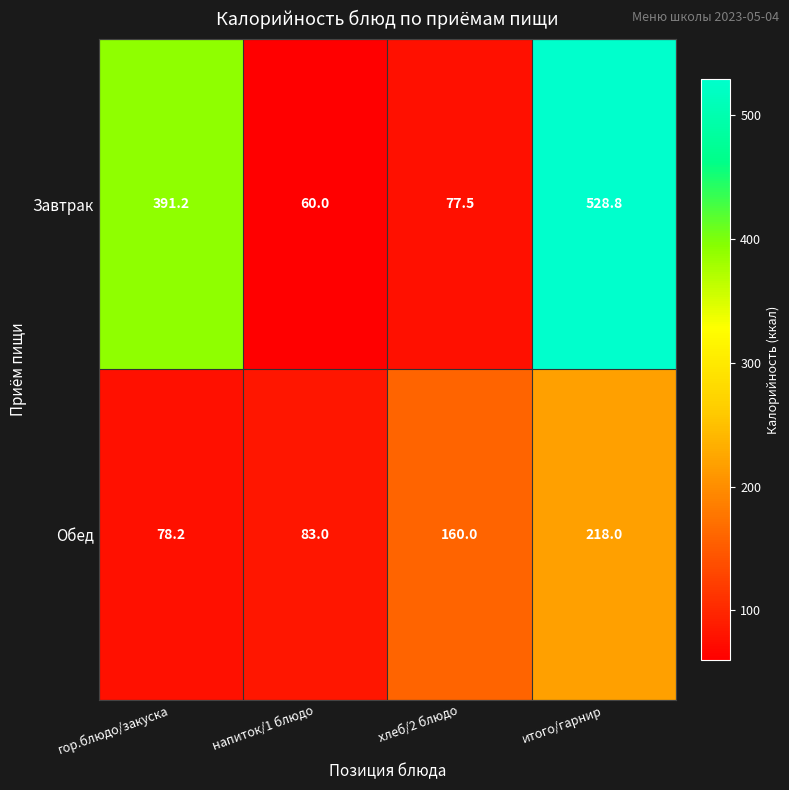

Which category has the lowest value in the Обед series?

гор.блюдо/закуска